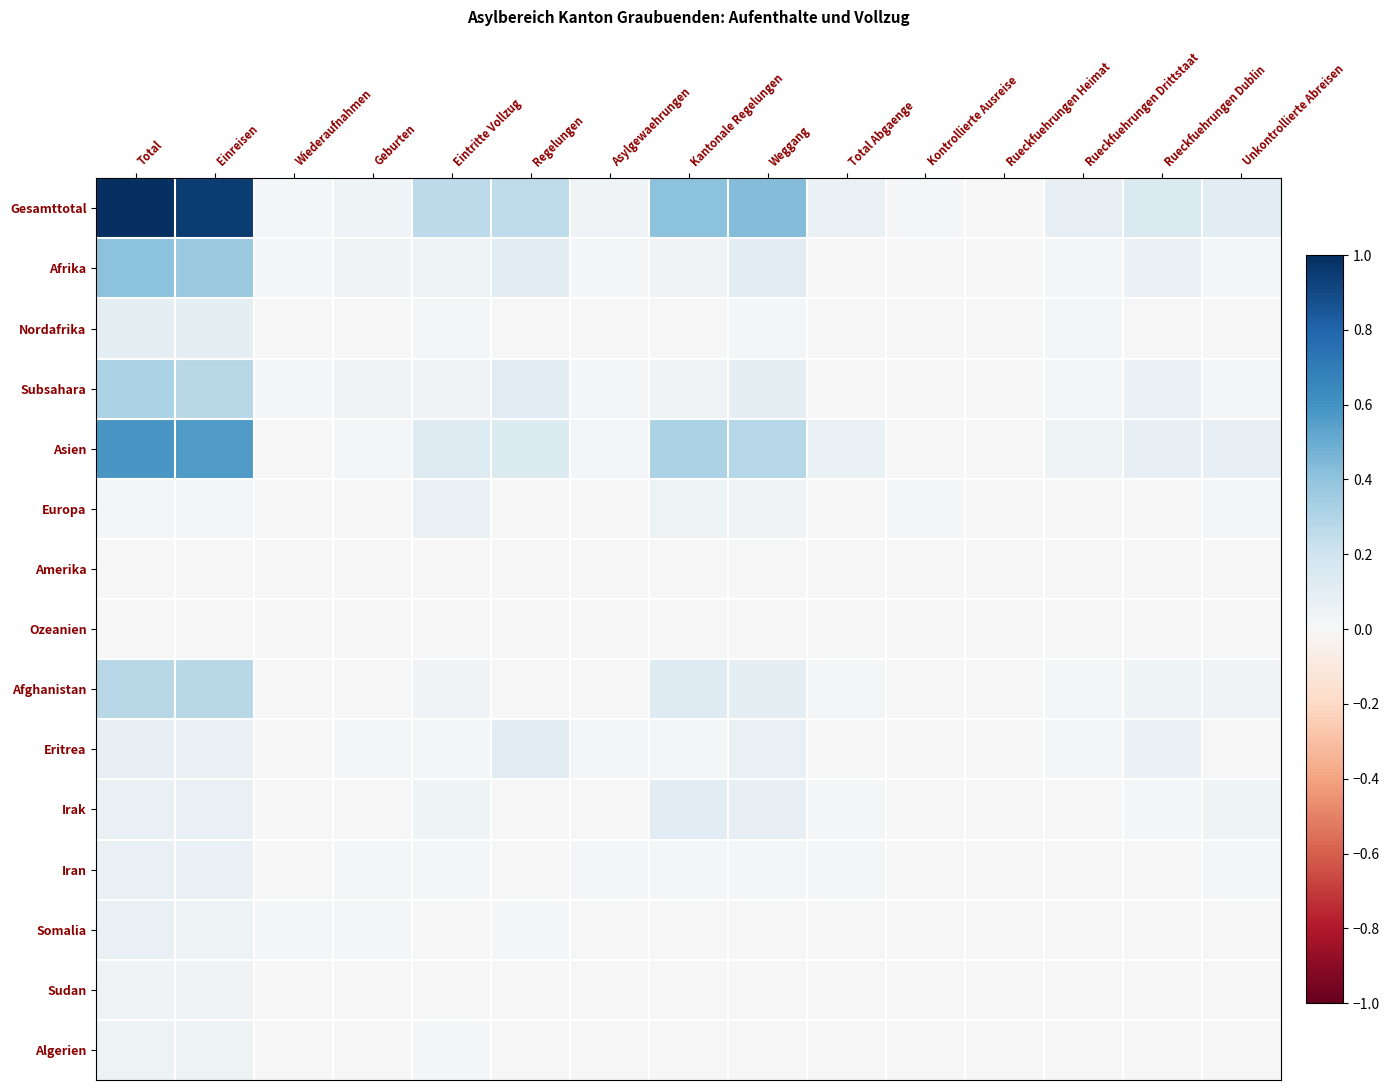

At which category does the chart reach its minimum across all series?

Rueckfuehrungen Heimat